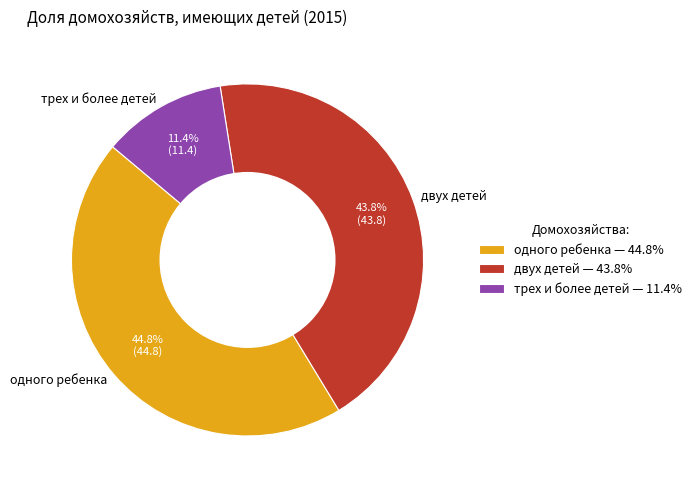

To the nearest percent, what is the difference between the largest and smallest slice percentages?

33%